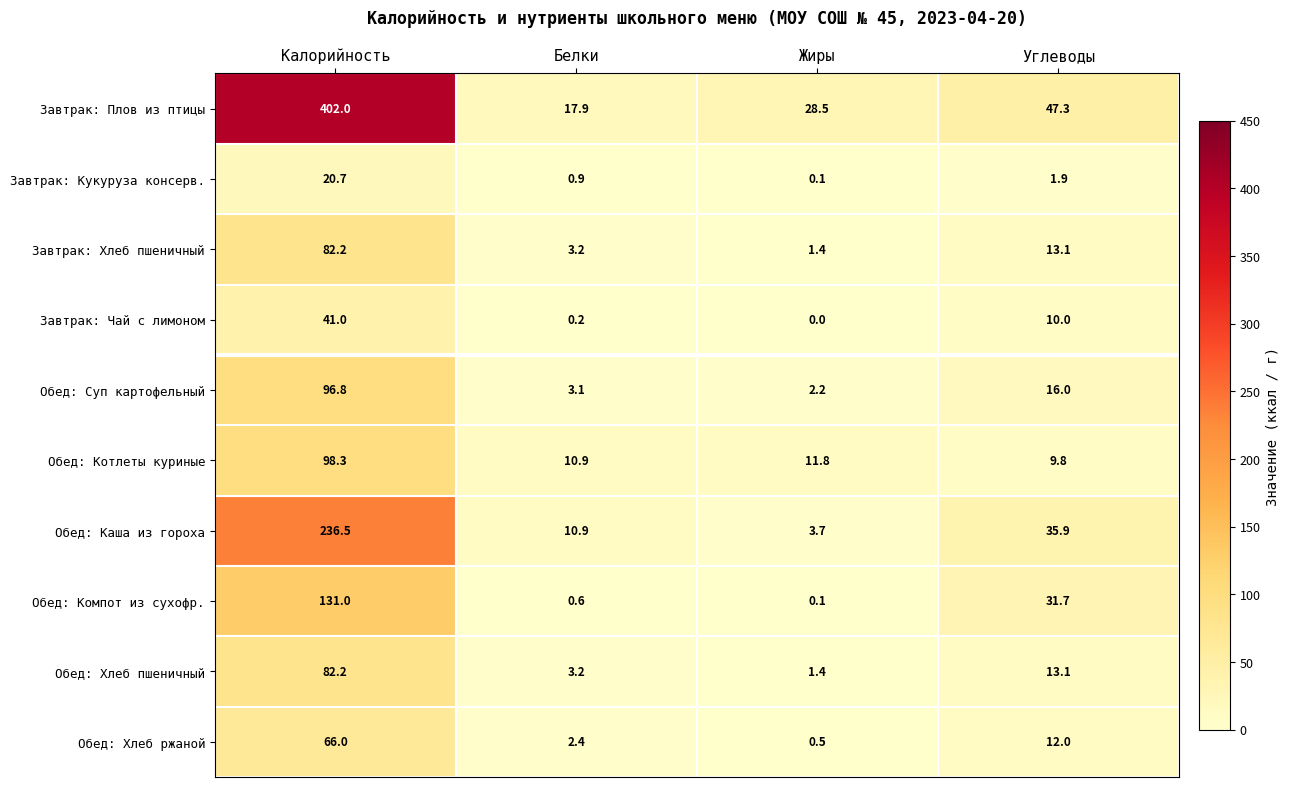

Rank the categories by Завтрак: Кукуруза консерв. value from highest to lowest.

Калорийность, Углеводы, Белки, Жиры